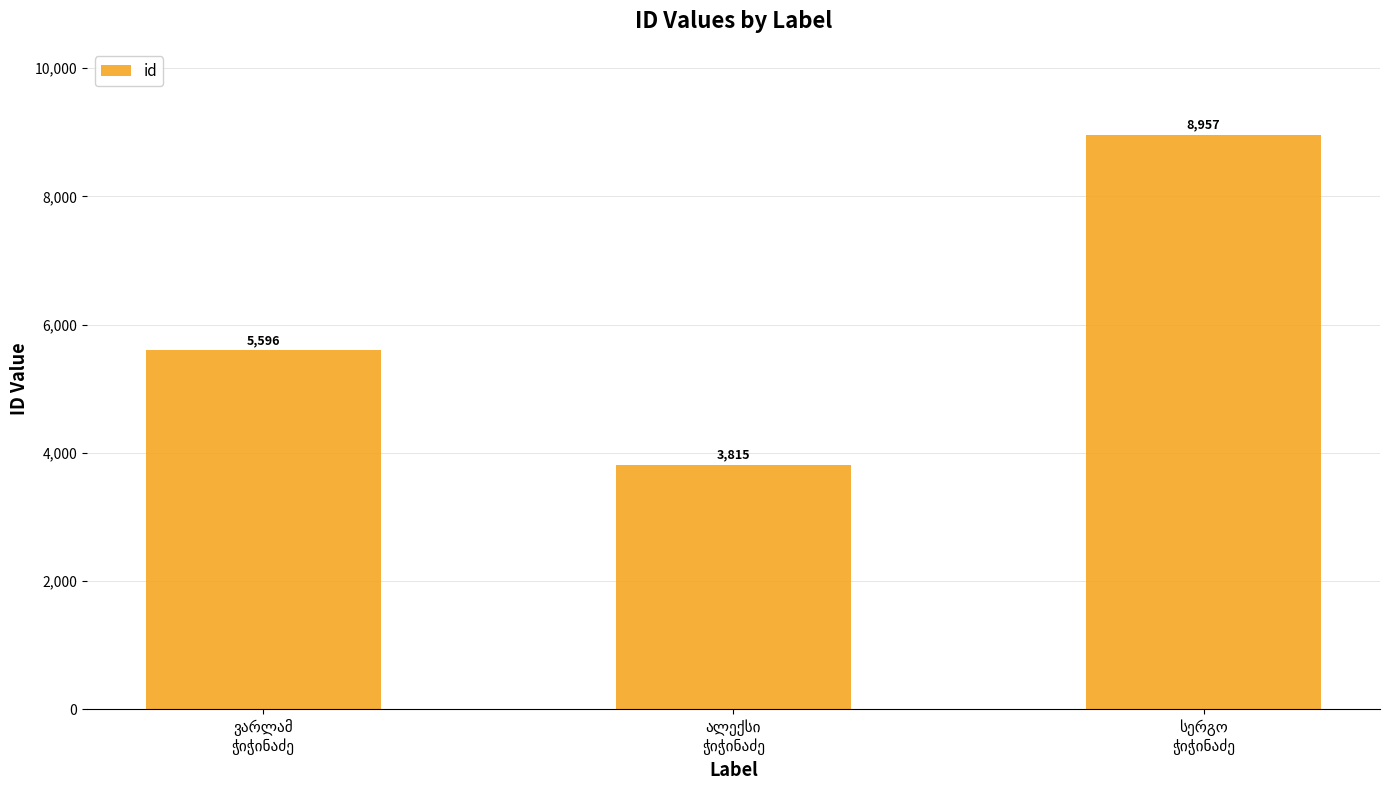

Count the values in the range 3815 to 8957.

3